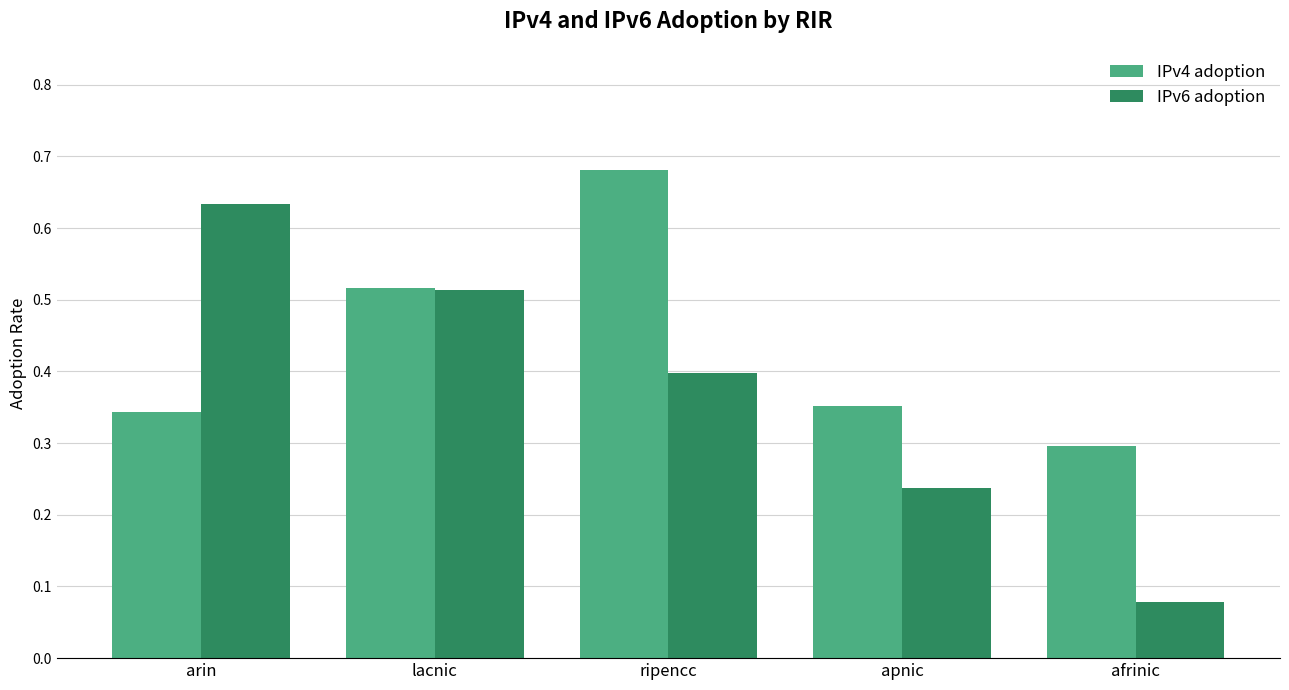

Is it true that IPv4 adoption equals 0.4 at apnic?

True